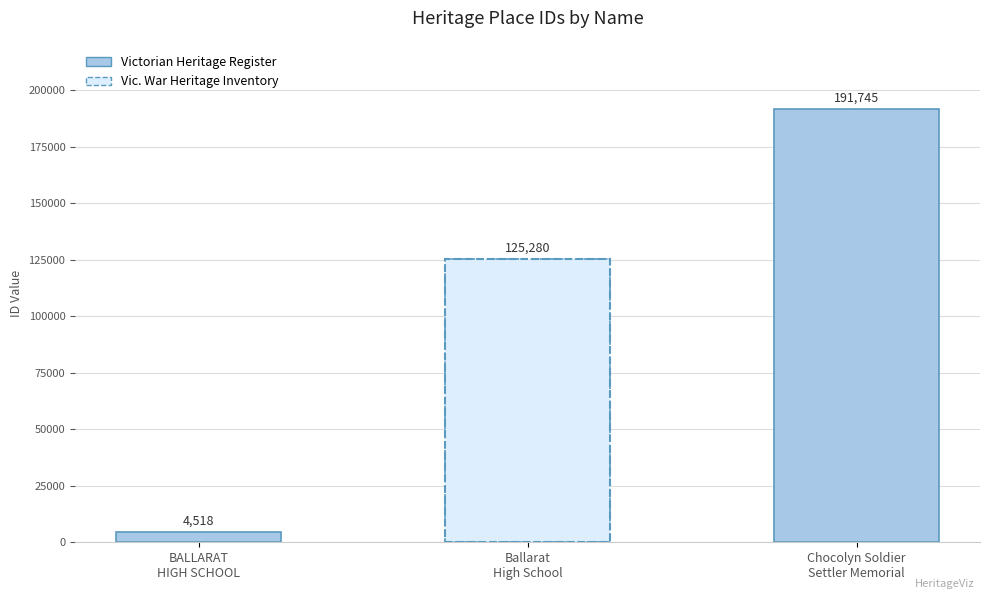

Rank the categories by value from lowest to highest.

BALLARAT HIGH SCHOOL, Ballarat High School, Chocolyn Soldier Settler Memorial